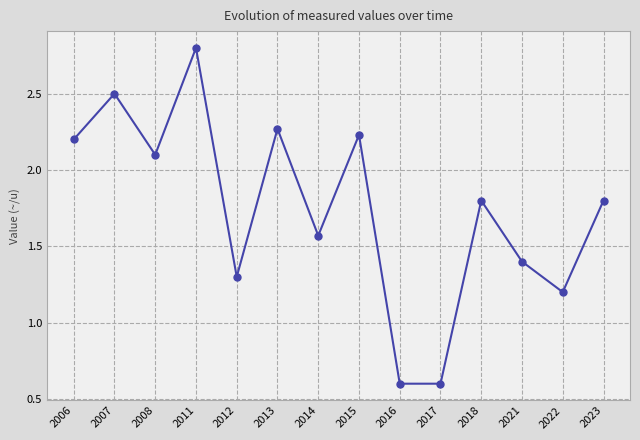

Is it true that the value at 2016 is 0.6?

True